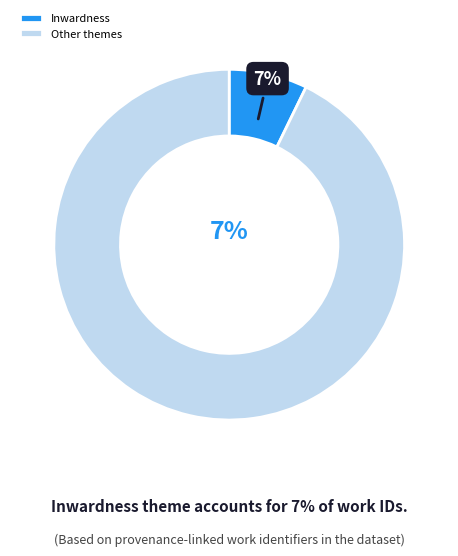

Between Inwardness and Other themes, which is larger?

Other themes